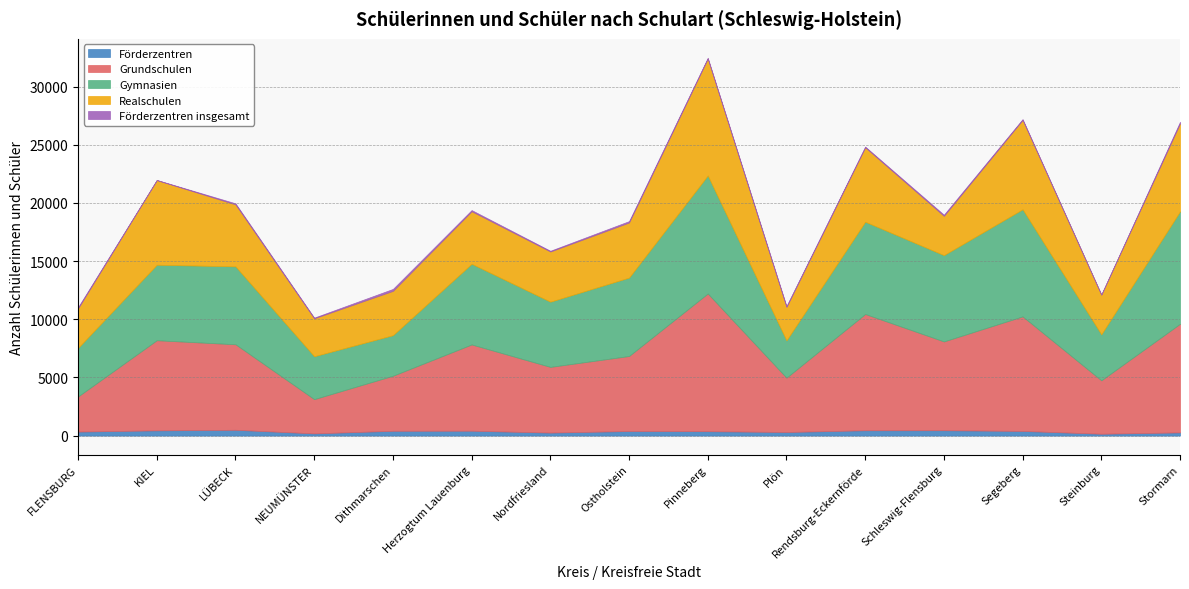

What are all the series names shown in the legend?

Förderzentren, Grundschulen, Gymnasien, Realschulen, Förderzentren insgesamt